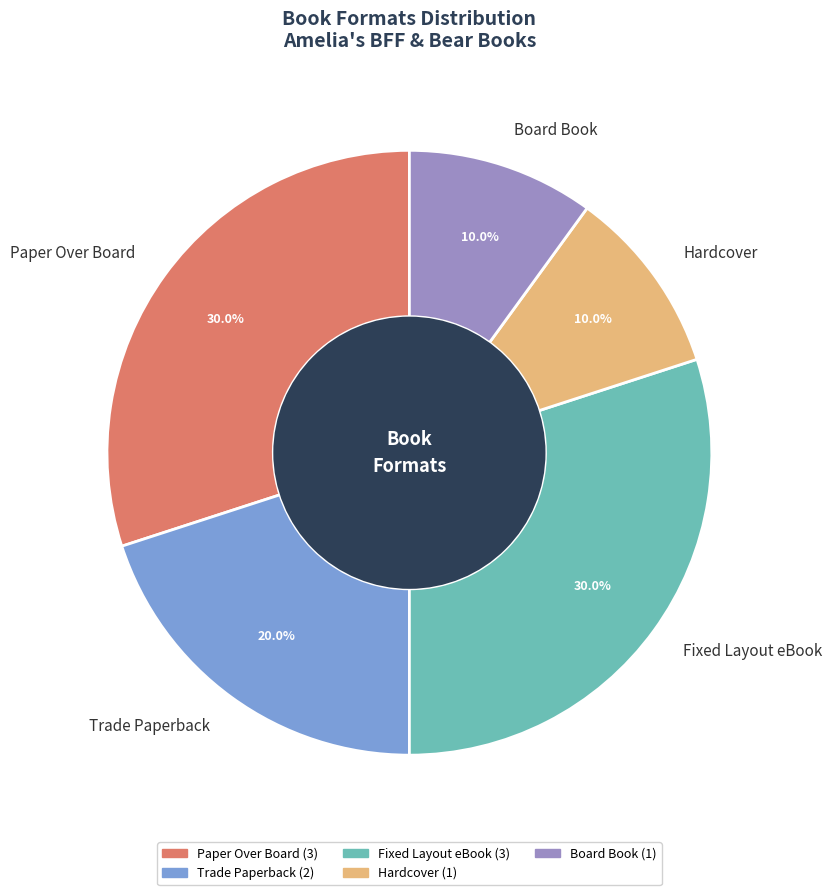

How many segments does this pie chart have?

5